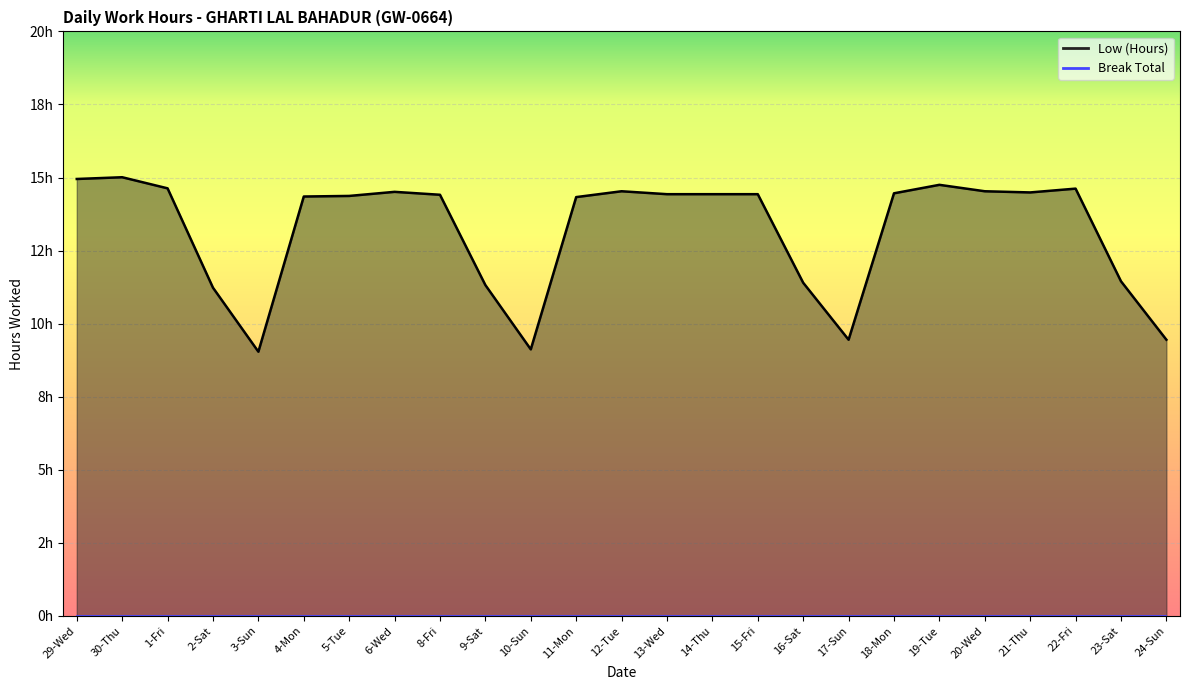

Count the number of data series in this chart.

1